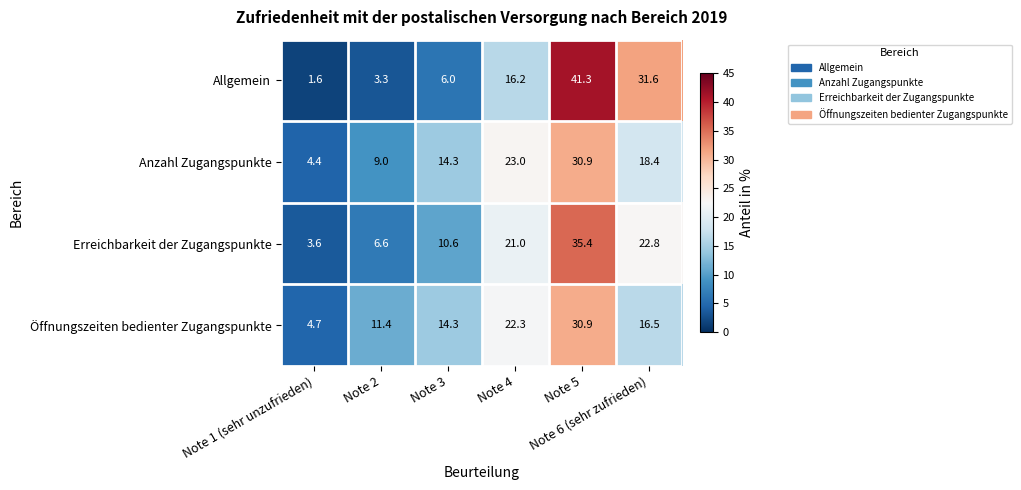

At how many categories does at least one series exceed 8?

5